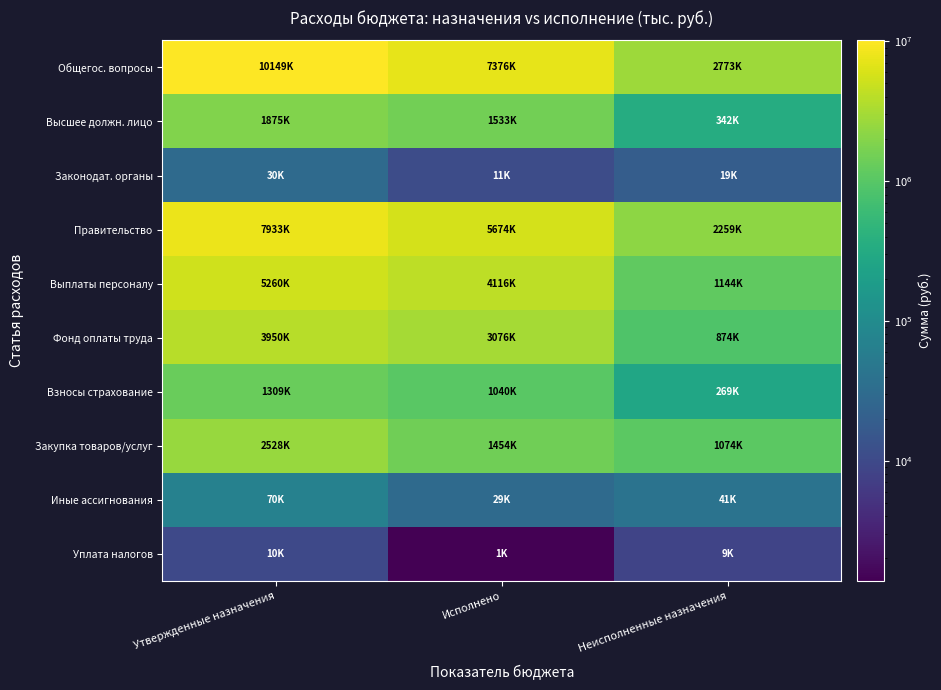

At Исполнено, list the series in order from smallest to largest.

Уплата налогов, Законодат. органы, Иные ассигнования, Взносы страхование, Закупка товаров/услуг, Высшее должн. лицо, Фонд оплаты труда, Выплаты персоналу, Правительство, Общегос. вопросы